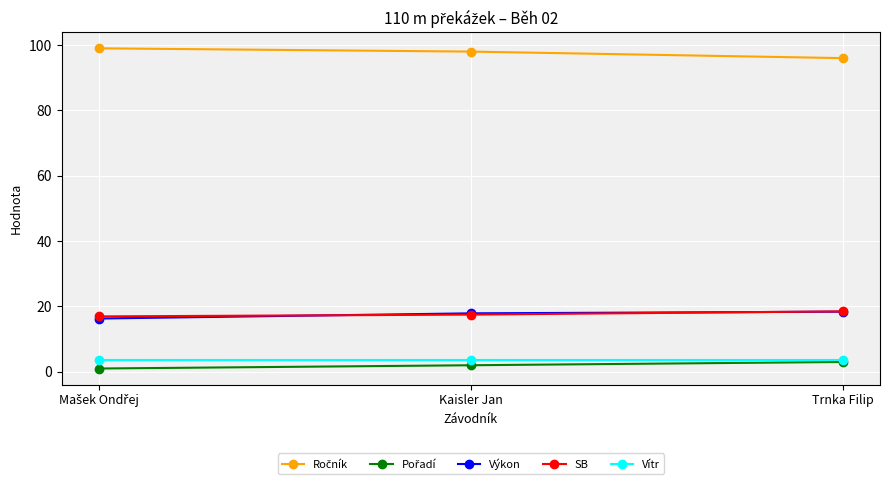

Read the SB value at Trnka Filip.

18.5